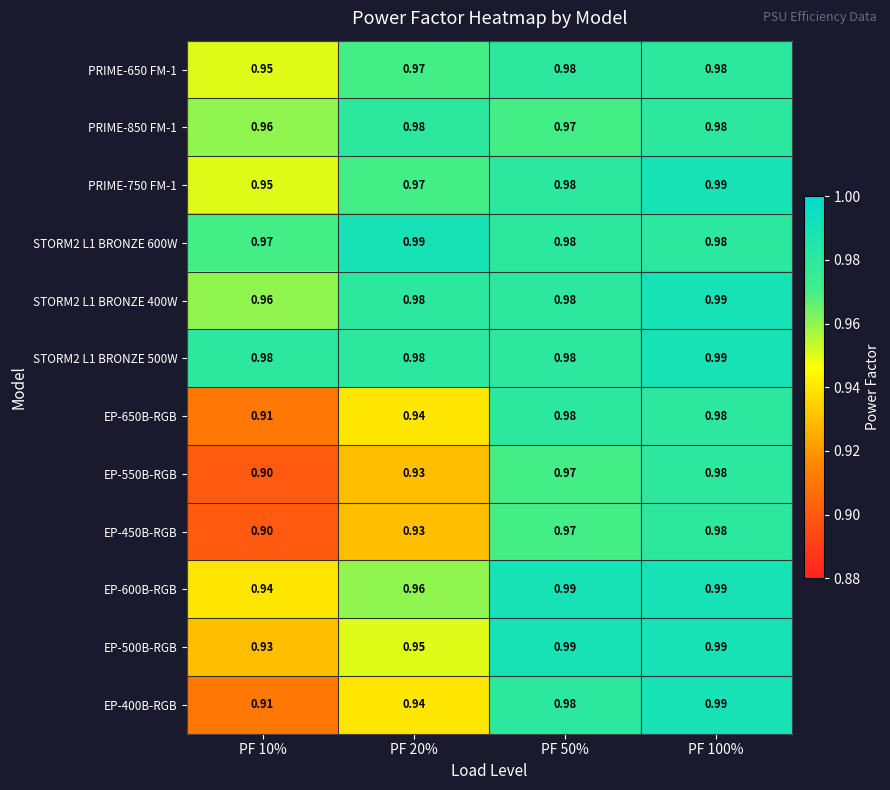

Is the value of PRIME-750 FM-1 at PF 10% greater than the value of EP-650B-RGB at PF 20%?

Yes